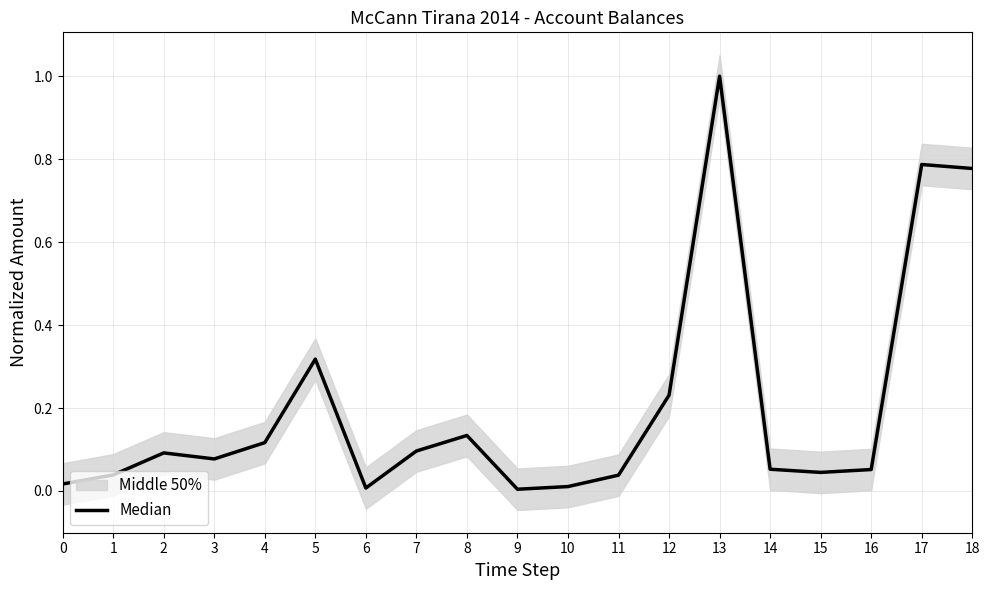

At which label is the value closest to 0?

9